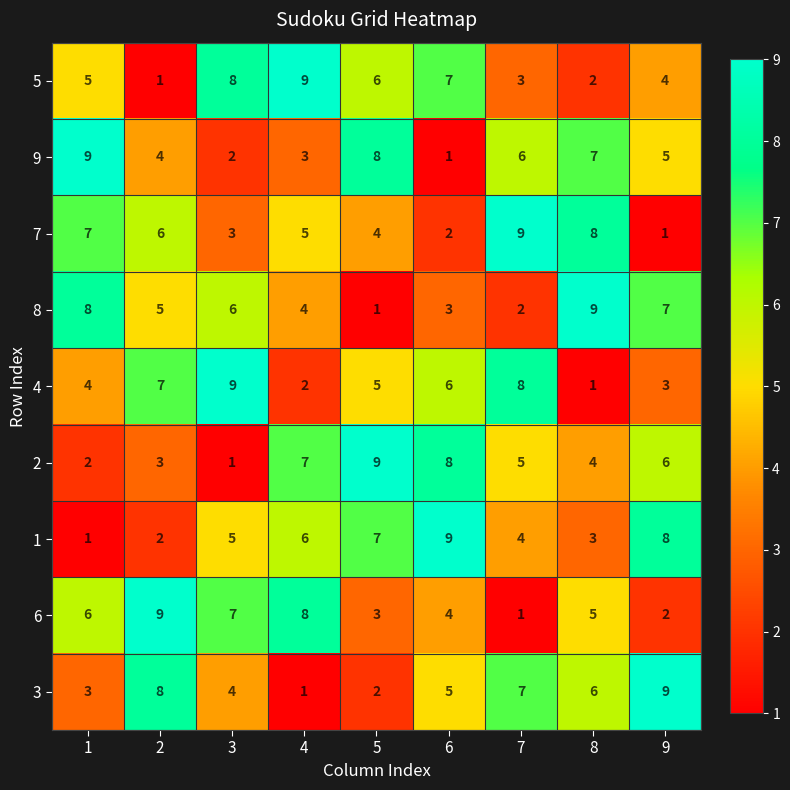

What is the approximate value of 4 at 9?

3